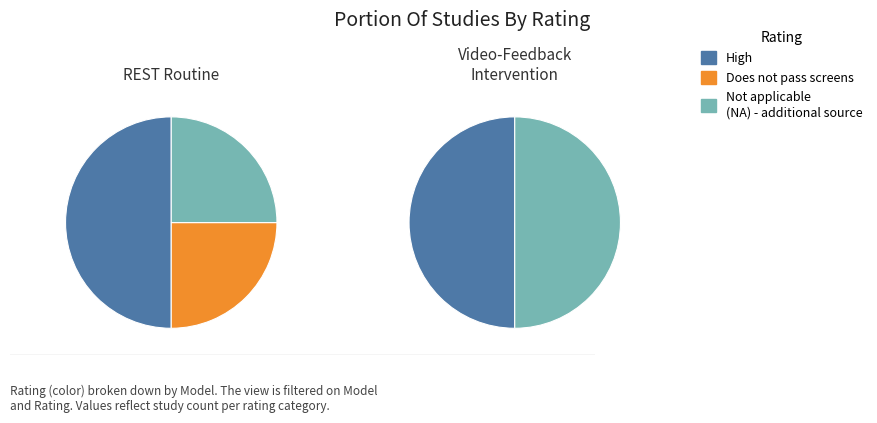

Which has a higher value, High (WWHV028622) or Does not pass screens?

High (WWHV028622)